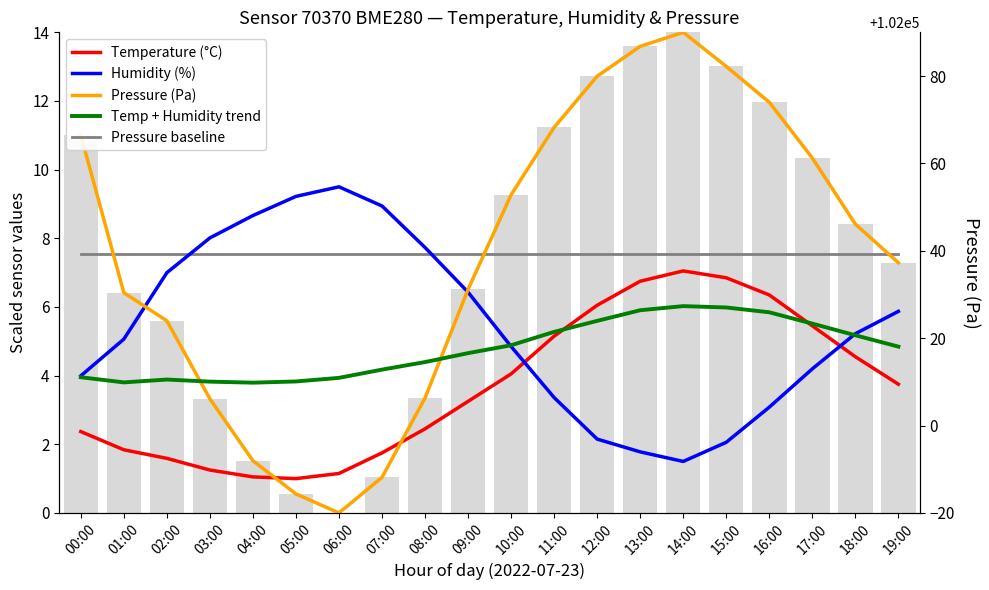

Rank the series at 11:00 from highest to lowest value.

Pressure (Pa), Pressure baseline, Temp + Humidity trend, Temperature (°C), Humidity (%)